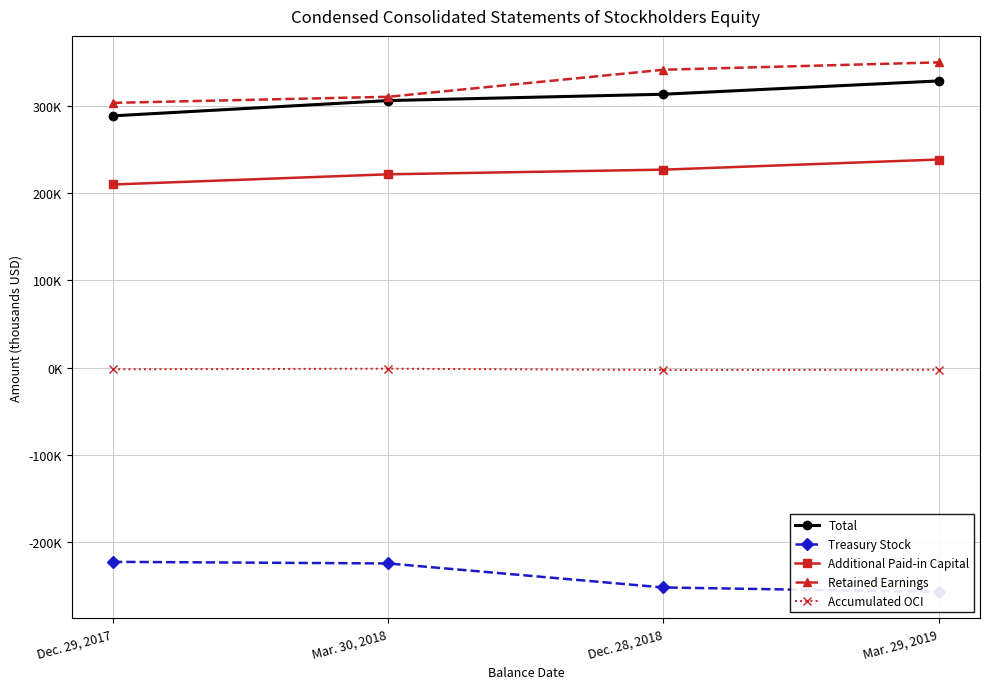

True or false: Accumulated OCI and Total intersect in this chart.

False